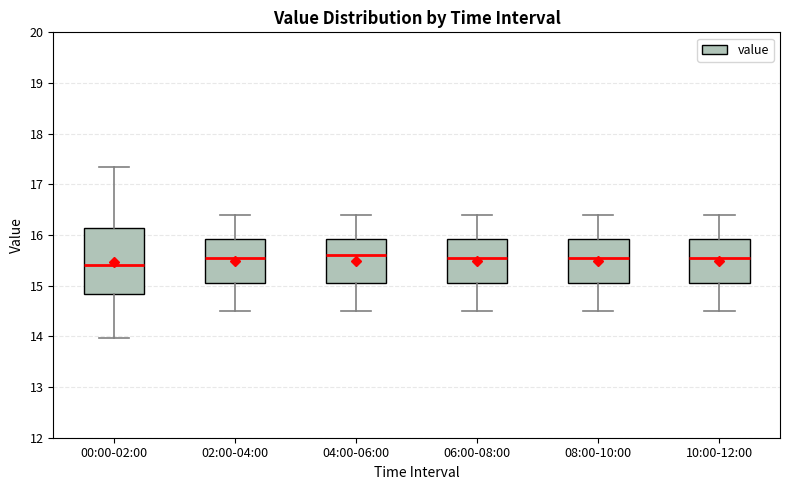

Reading left to right, transcribe this box plot: for each box, give where its median line is, the range the box spans, and where its two whiskers end, as read against the y-axis. The values are not printed on the chart, so give them approximately, as read against the axis.

00:00-02:00: median 15.4, box 14.8 to 16.1, whiskers 14.0 to 17.4
02:00-04:00: median 15.6, box 15.1 to 15.9, whiskers 14.5 to 16.4
04:00-06:00: median 15.6, box 15.1 to 15.9, whiskers 14.5 to 16.4
06:00-08:00: median 15.6, box 15.1 to 15.9, whiskers 14.5 to 16.4
08:00-10:00: median 15.6, box 15.1 to 15.9, whiskers 14.5 to 16.4
10:00-12:00: median 15.6, box 15.1 to 15.9, whiskers 14.5 to 16.4